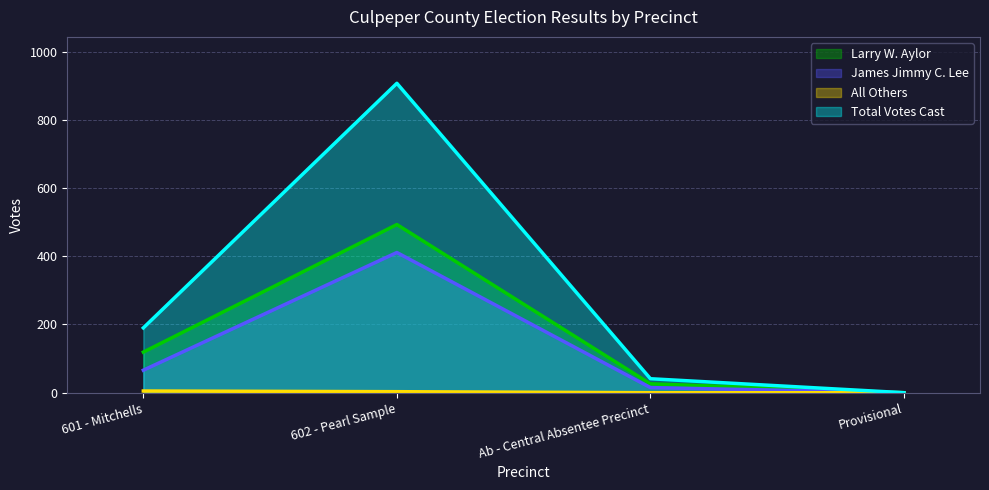

What is the label of the 2nd point from the right?

Ab - Central Absentee Precinct